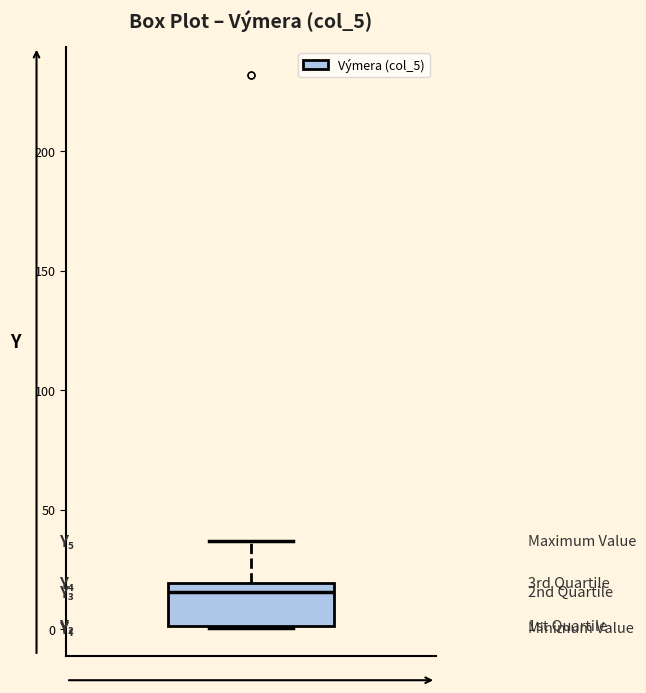

Where does the upper whisker of the box end on the y-axis? The values are not printed on the chart, so give them approximately, as read against the axis.

35